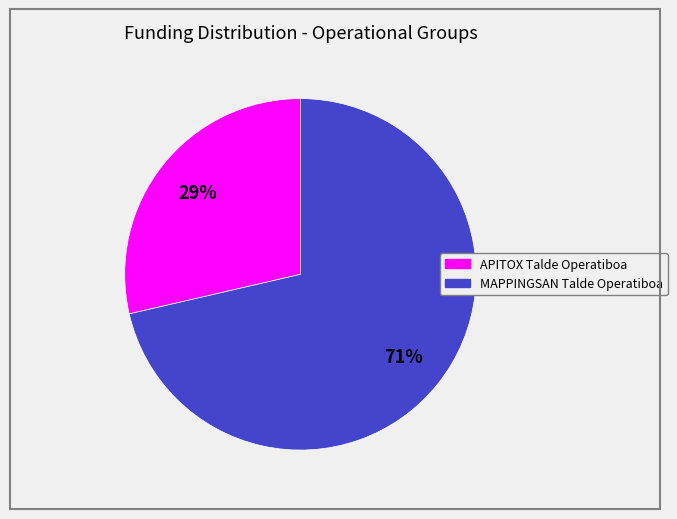

How many slices are in this pie chart?

2